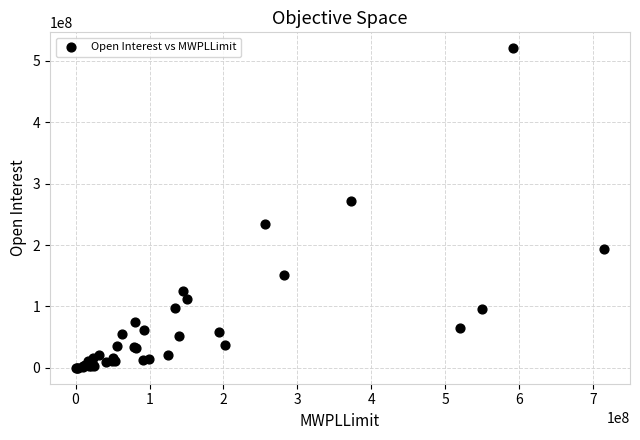

What Y value in the scatter plot is closest to 260339120?

272528100